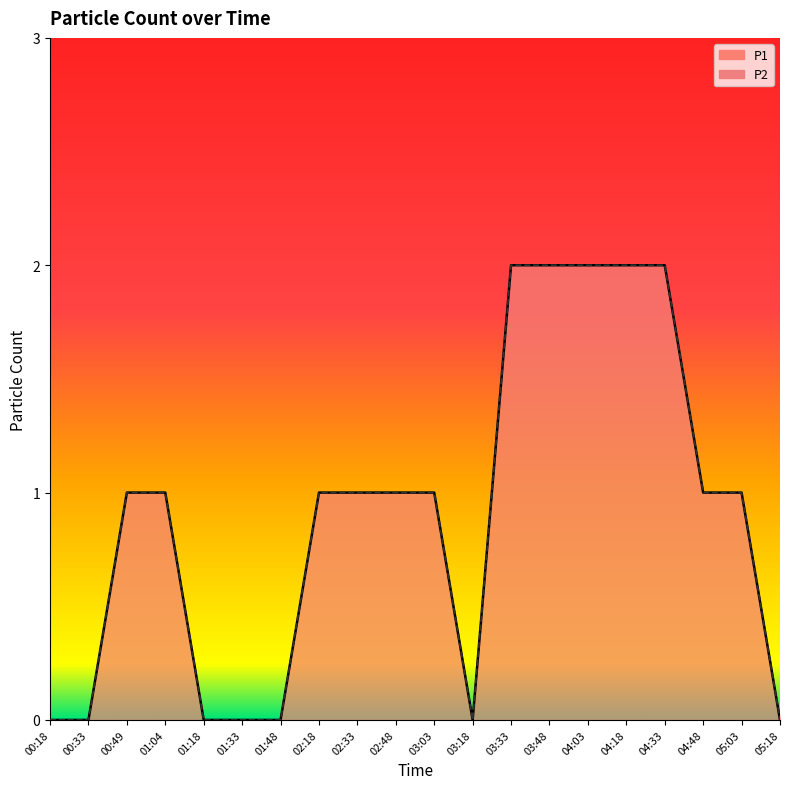

What is the difference between the maximum and second lowest values in the P1 series?

2